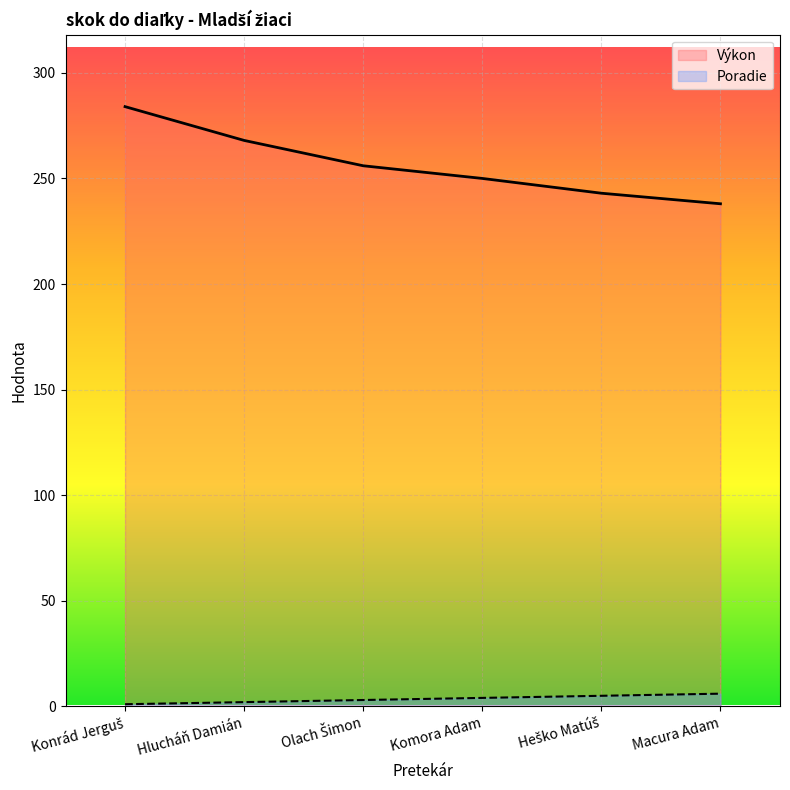

What is the total value across all series at Konrád Jerguš?

285